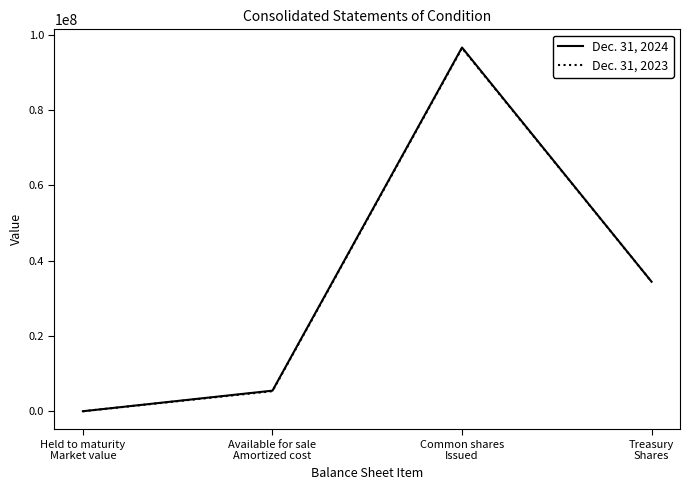

How many interior local peaks does the Dec. 31, 2023 series have?

1